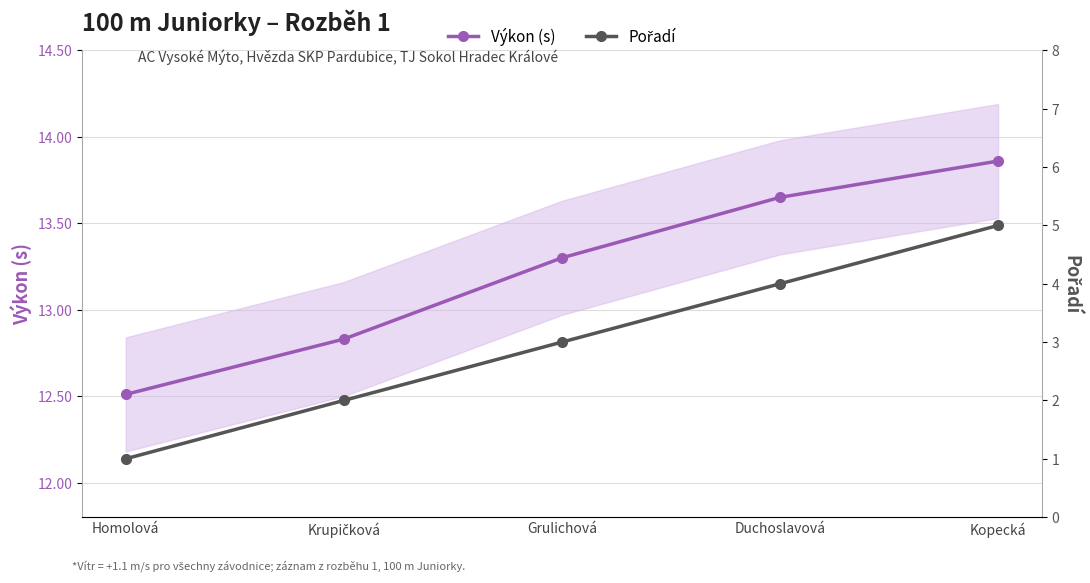

What is the smallest value displayed?

1.0